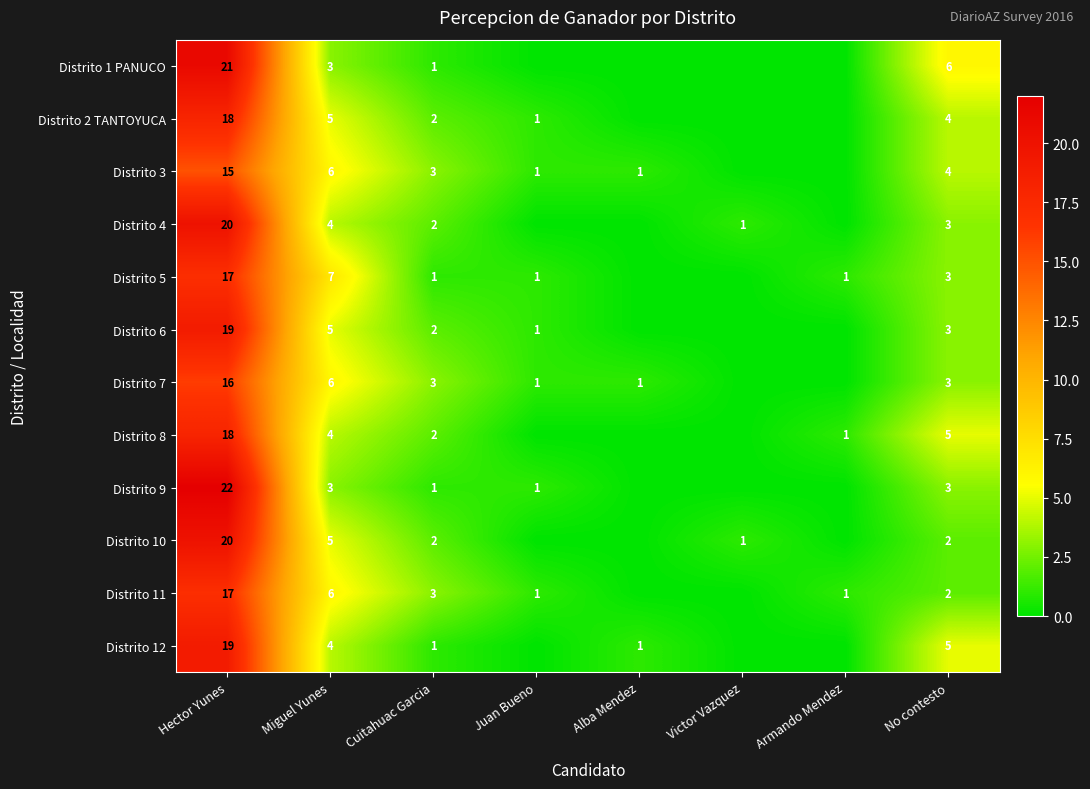

True or false: Distrito 2 TANTOYUCA has a value of 5 at Miguel Yunes.

True